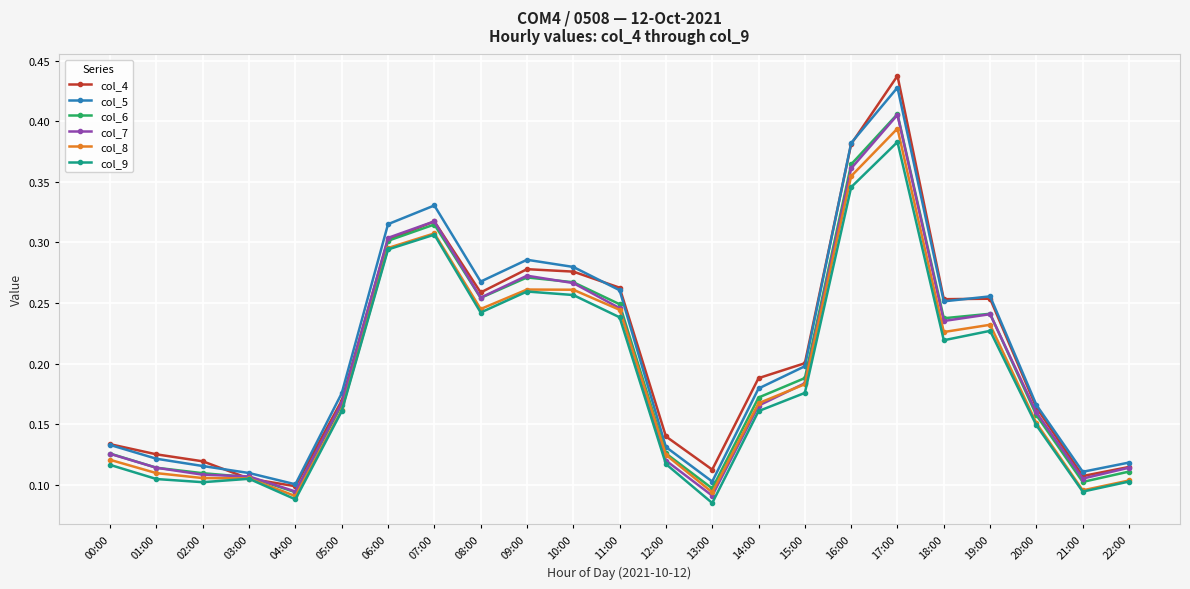

True or false: col_5 and col_9 cross at least once.

False